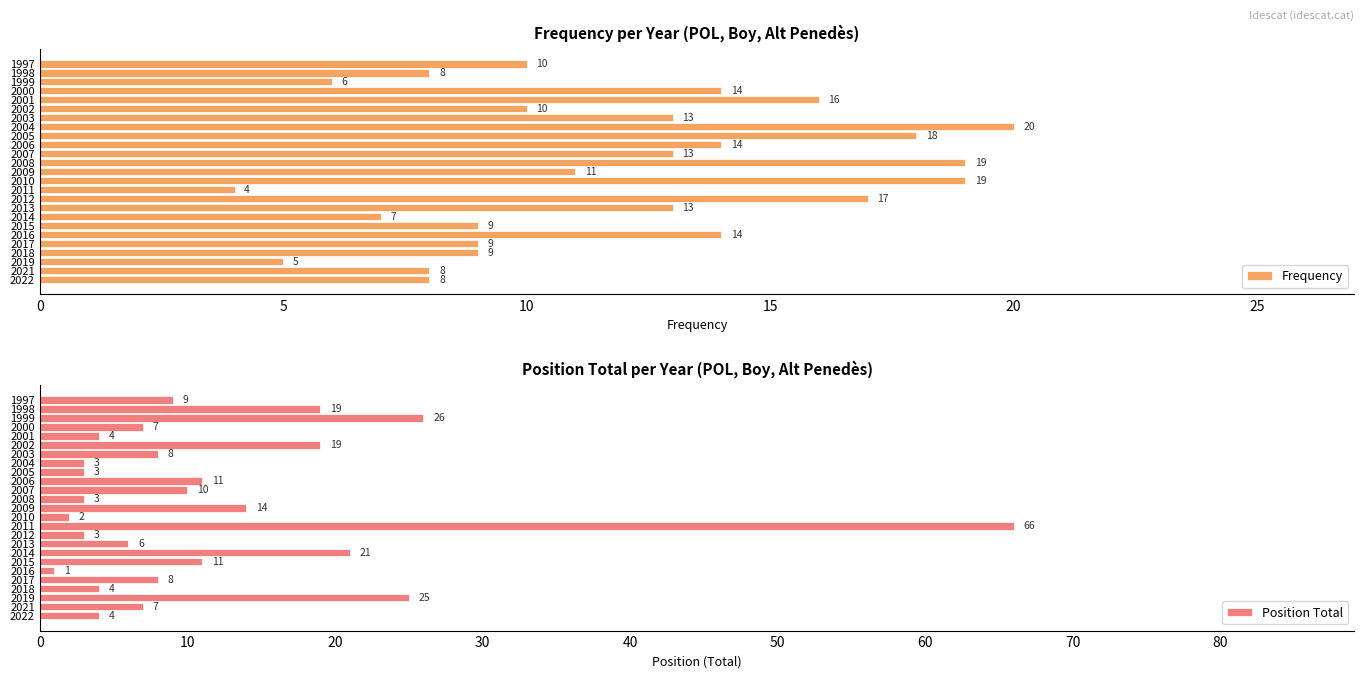

What is the sum of all Frequency values?

294